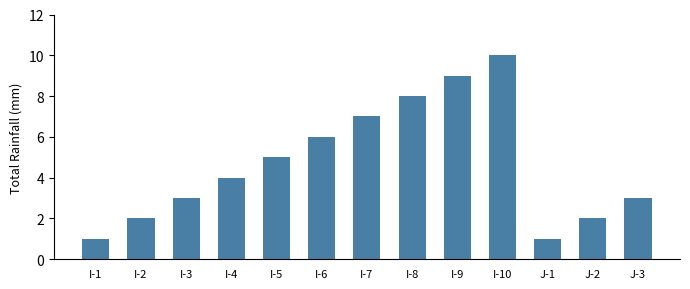

What is the value of the 13th bar from the left?

3